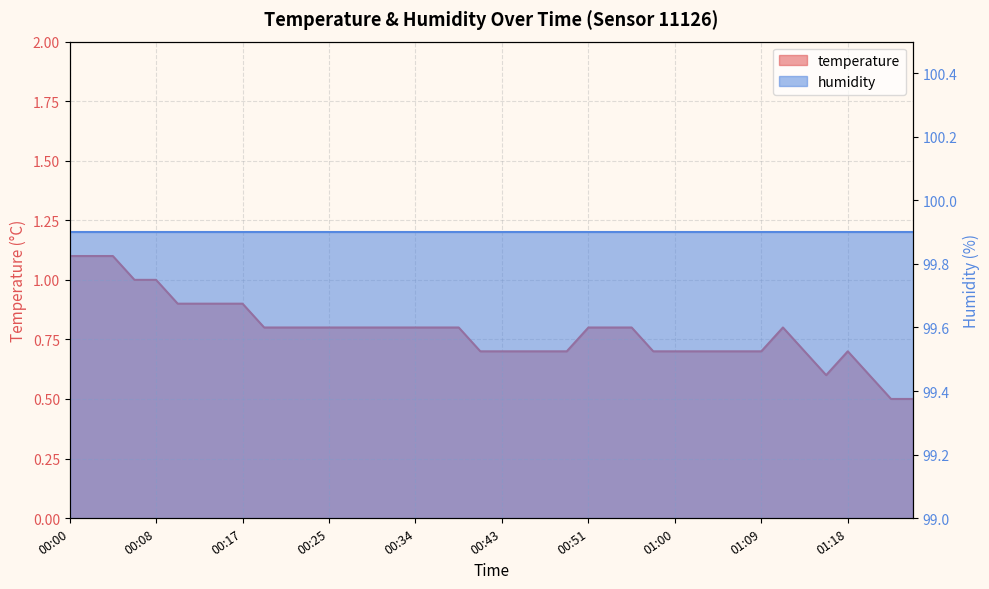

What is the sum of the values at 00:34 and 00:13?

1.7